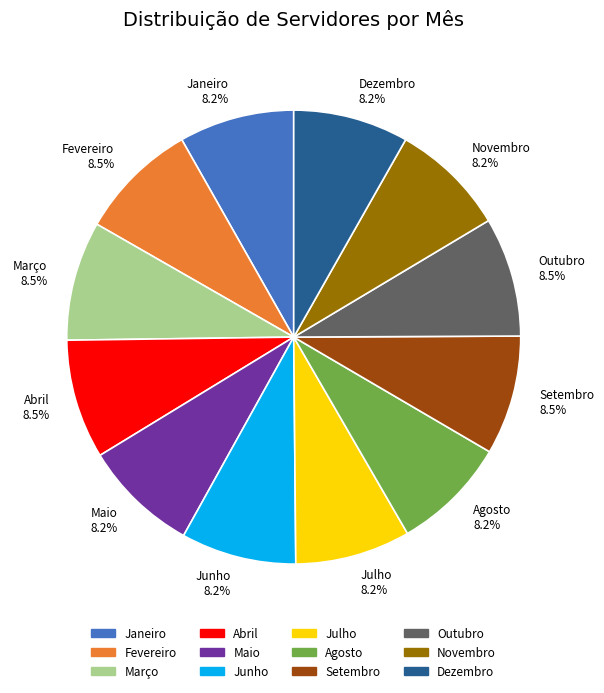

Is Setembro 8.5% the majority of the pie?

No